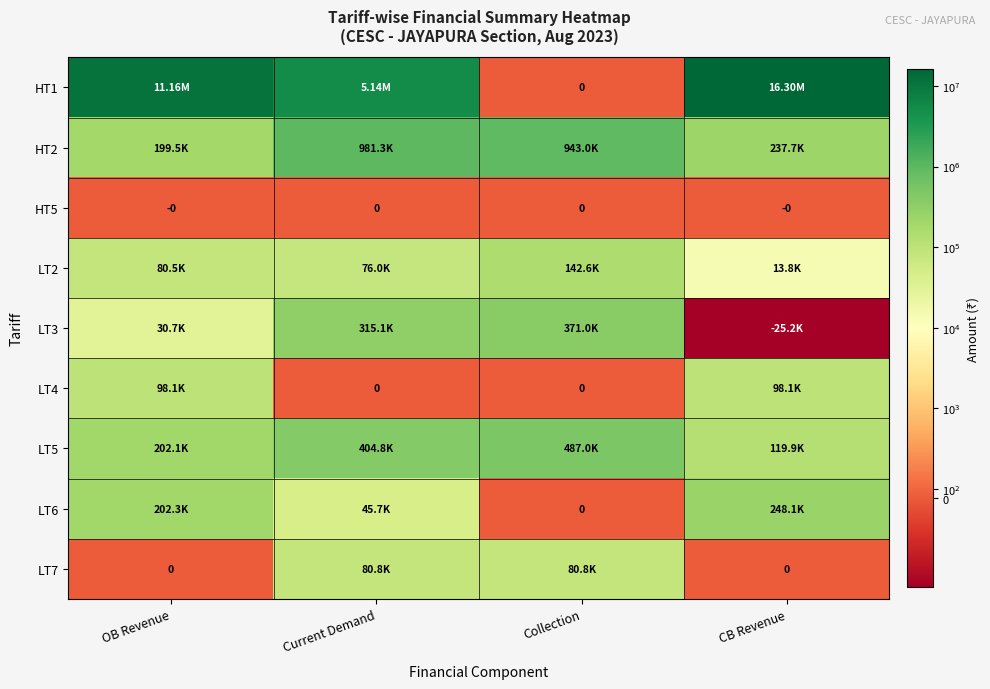

Is the value of LT7 at OB Revenue greater than the value of LT6 at Collection?

No